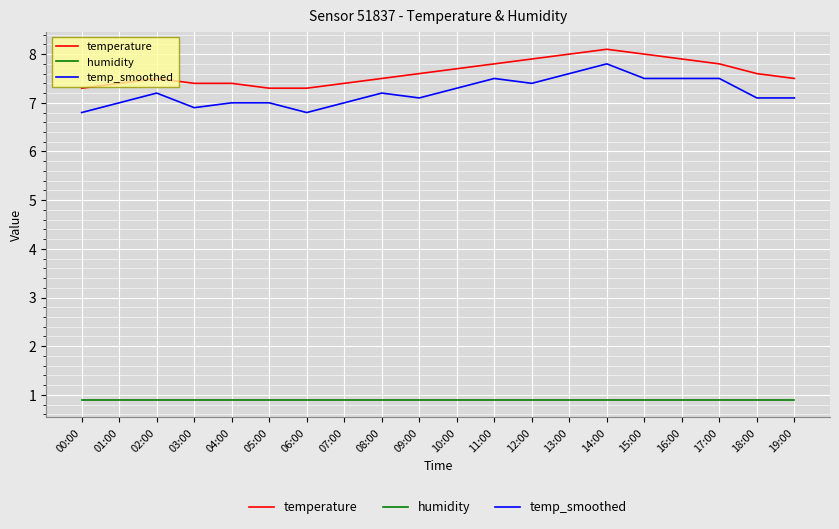

What is the sum of all temperature values?

152.4